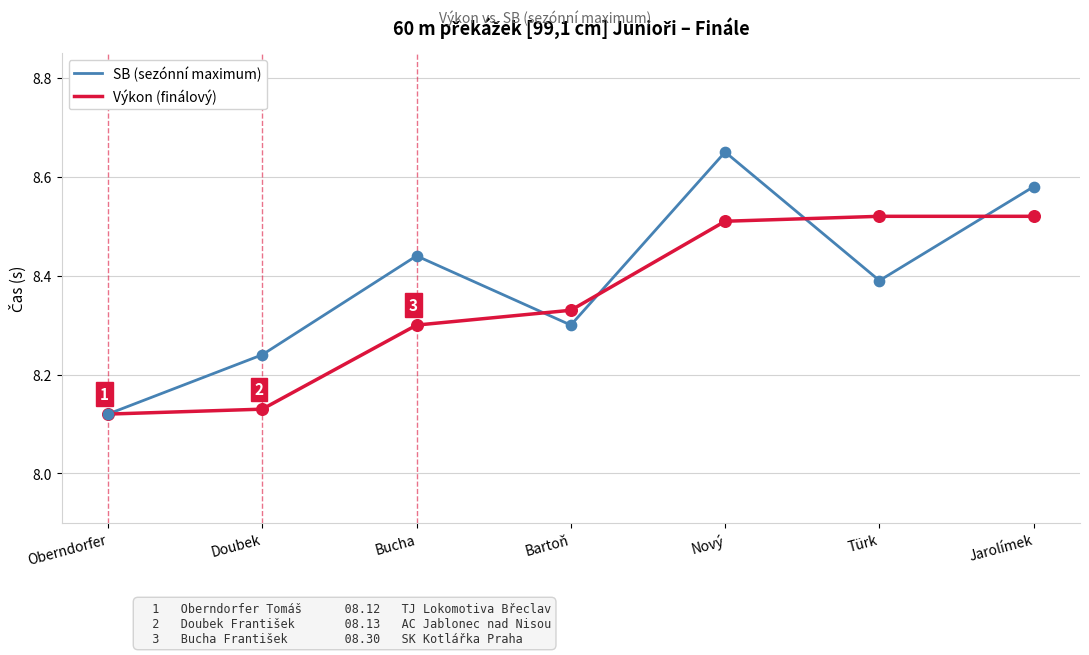

Which series has the widest spread of values?

SB (sezónní maximum)